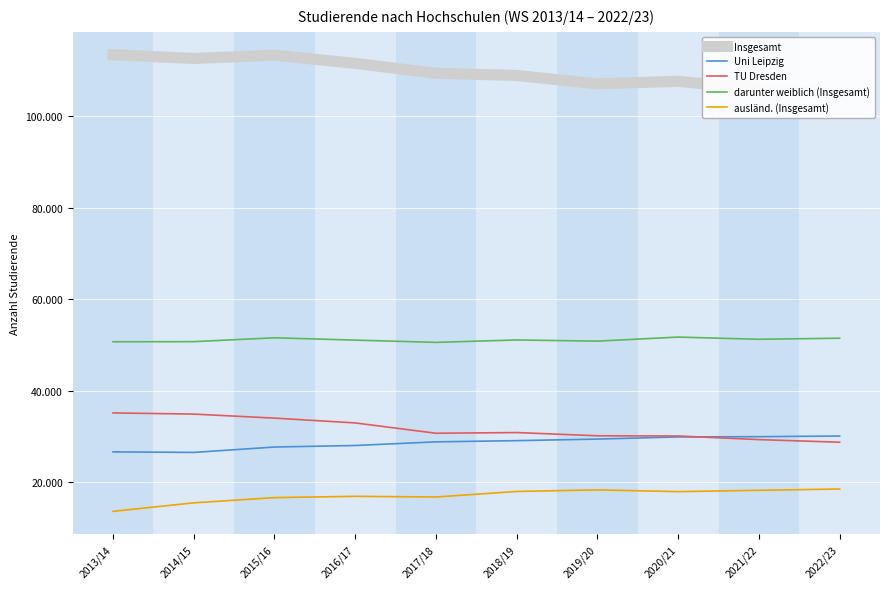

At which label does darunter weiblich (Insgesamt) reach its peak?

2020/21